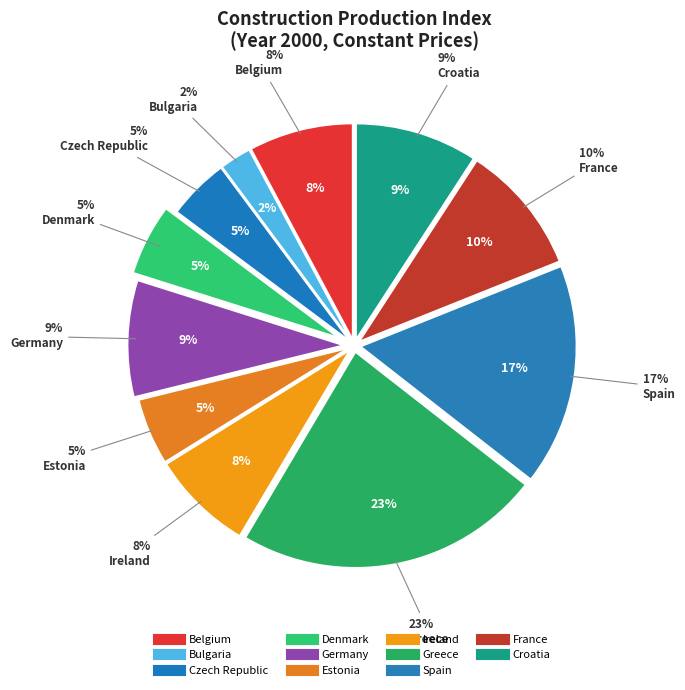

To the nearest percent, what is the difference between the largest and smallest slice percentages?

21%